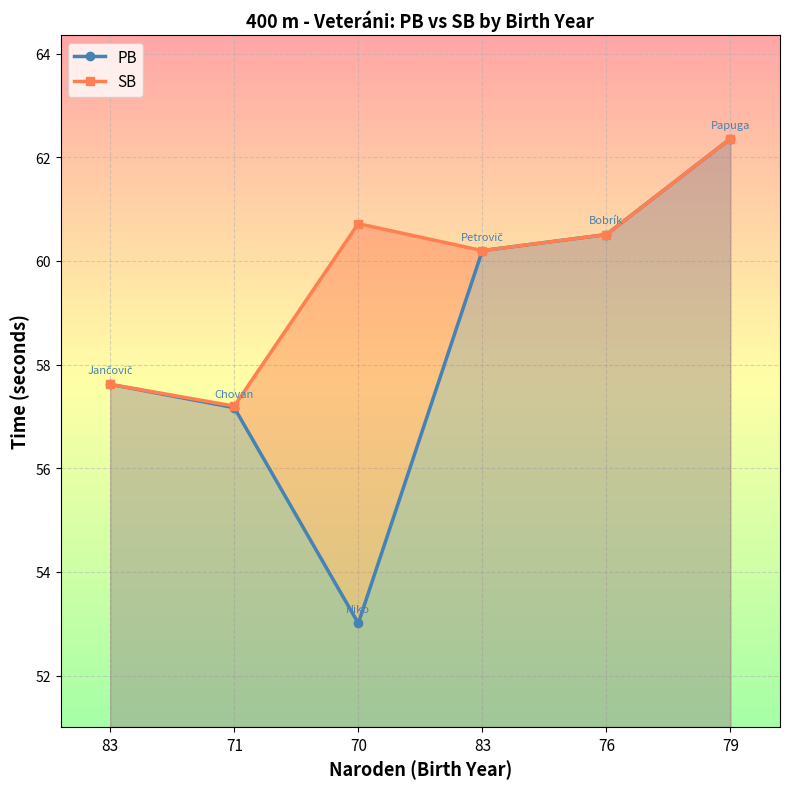

Which category has the lowest value across all series?

70